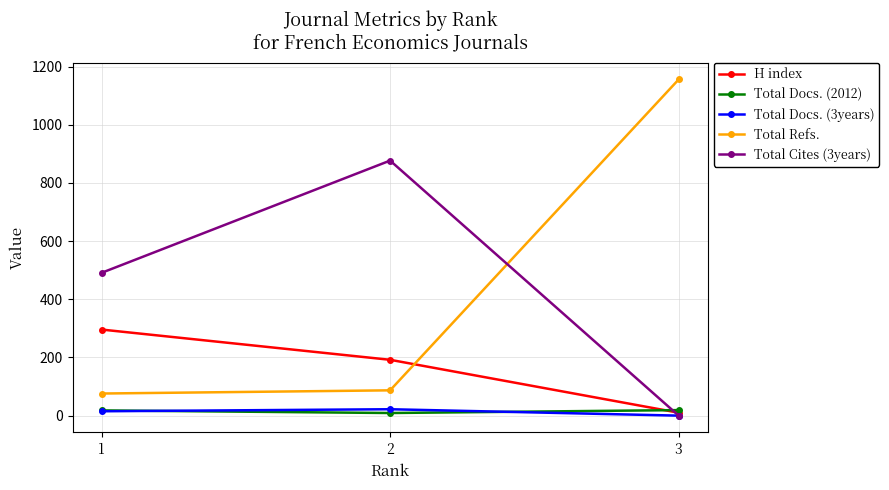

How many data points does each series have?

3